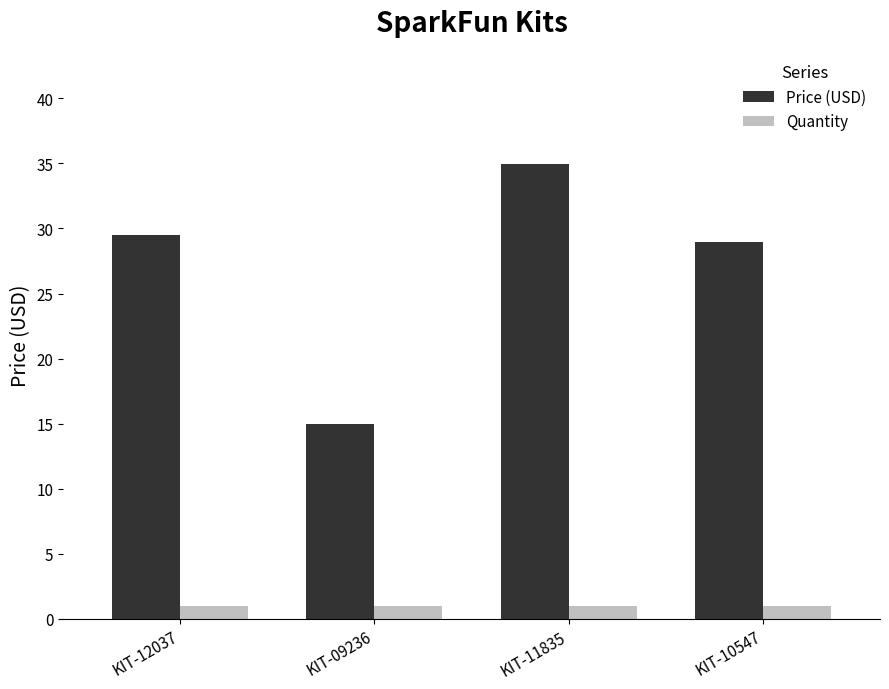

List the series in order of their overall mean, lowest first.

Quantity, Price (USD)